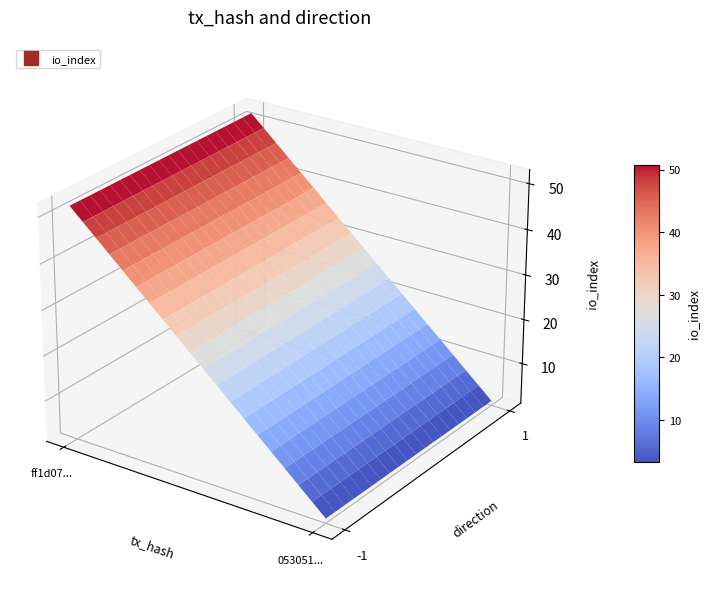

Is it true that 0530515fa9609c1efad1dc13b40cd78ed533902 equals 1 at direction?

True